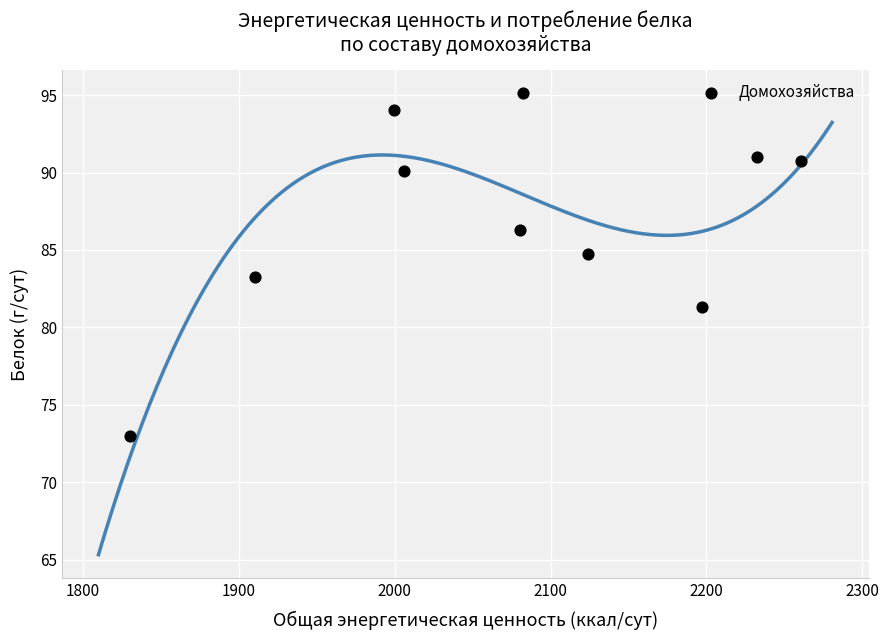

What is the range of X values (max minus min)?

430.8